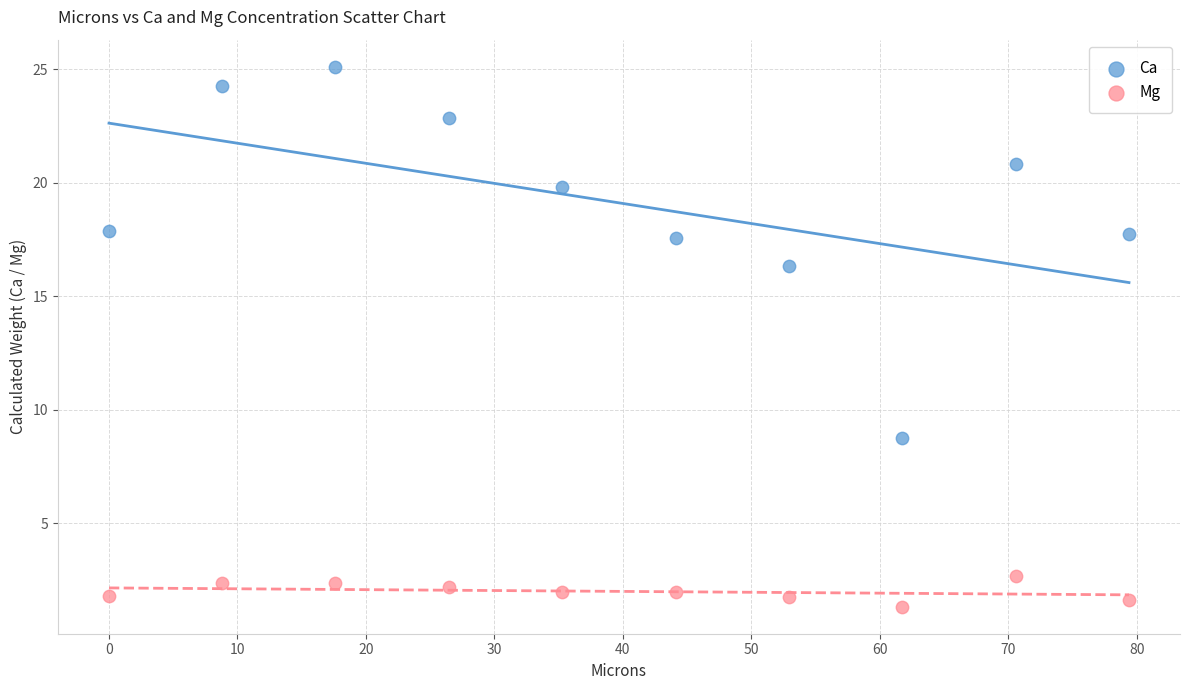

Which series reaches the maximum Y coordinate?

Ca